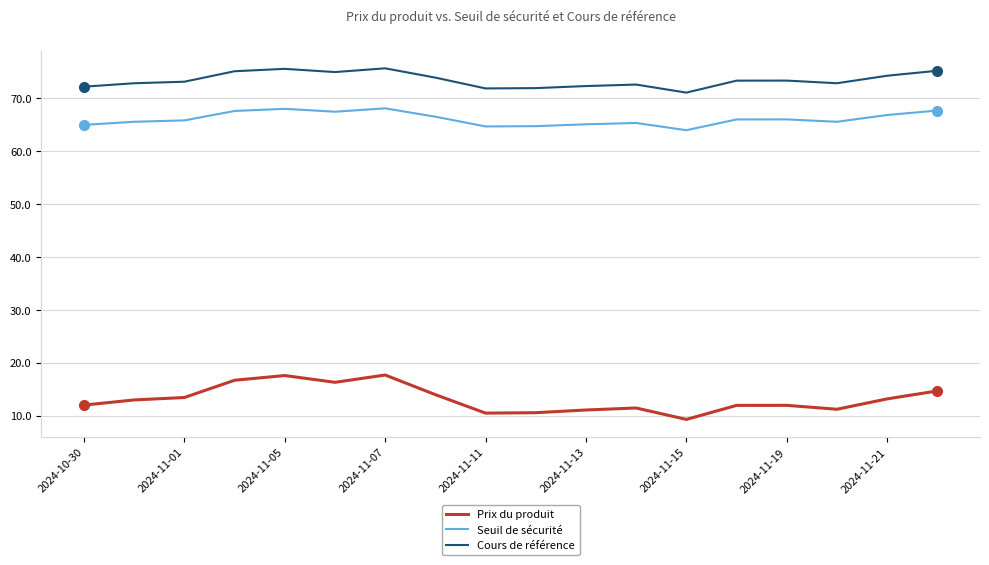

What is the minimum value shown in the chart?

9.3